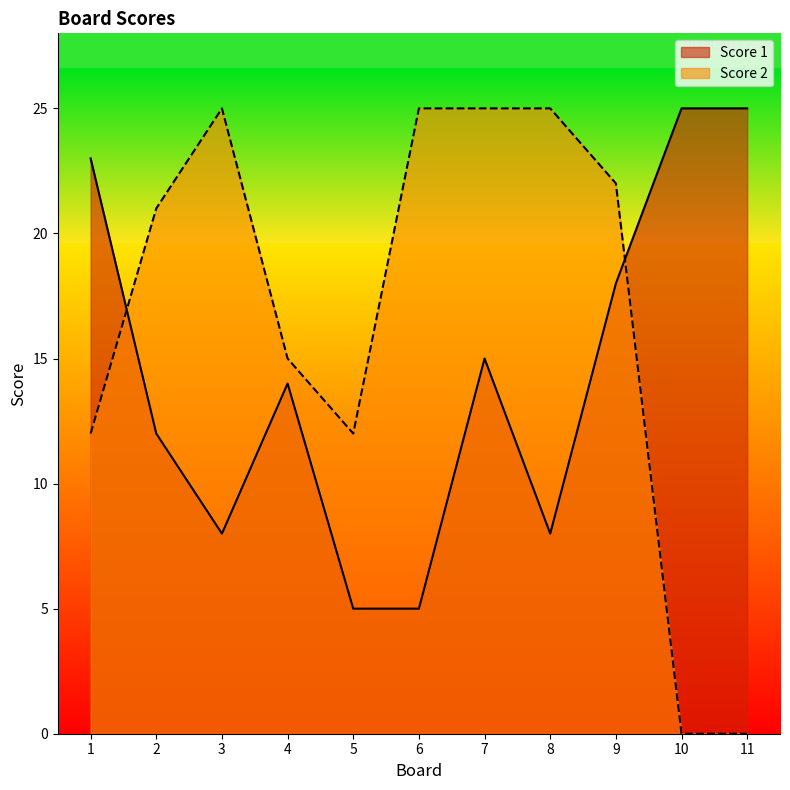

What is the difference between the maximum and minimum values in the Score 1 series?

20